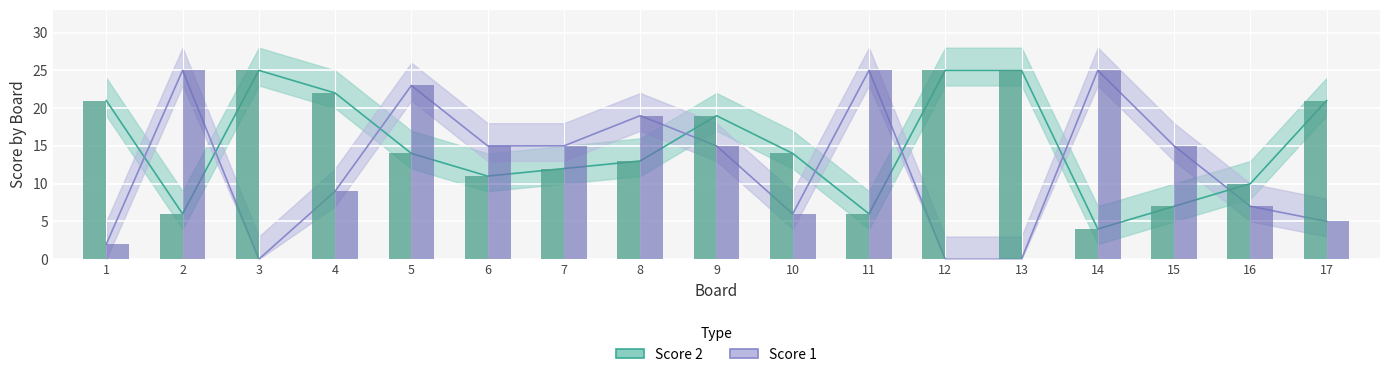

The Score 1 series shows 13 at 11. True or false?

False